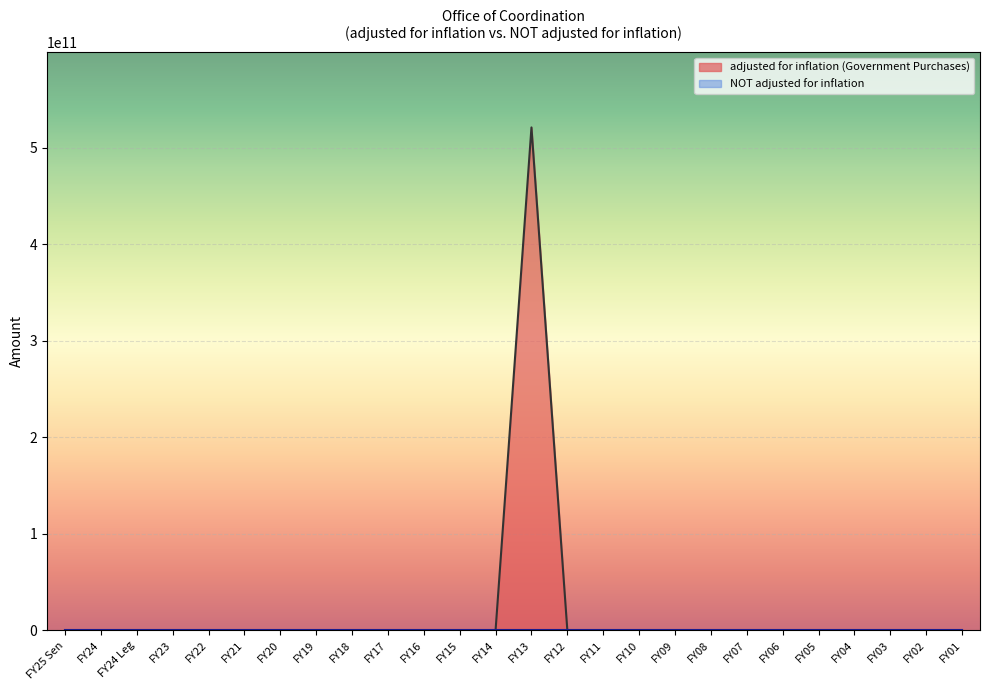

True or false: the data has more than 1 interior local peaks.

False